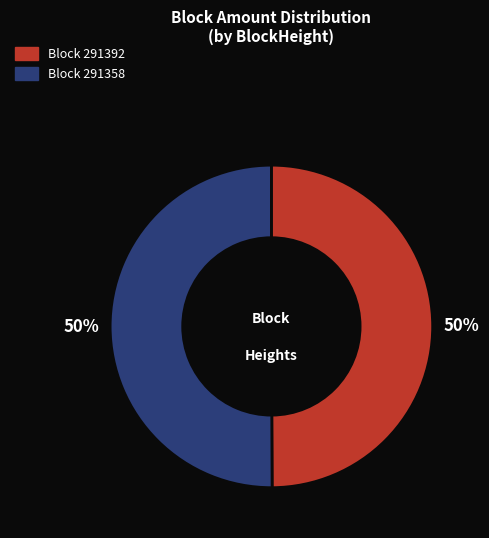

How many slices are in this pie chart?

2